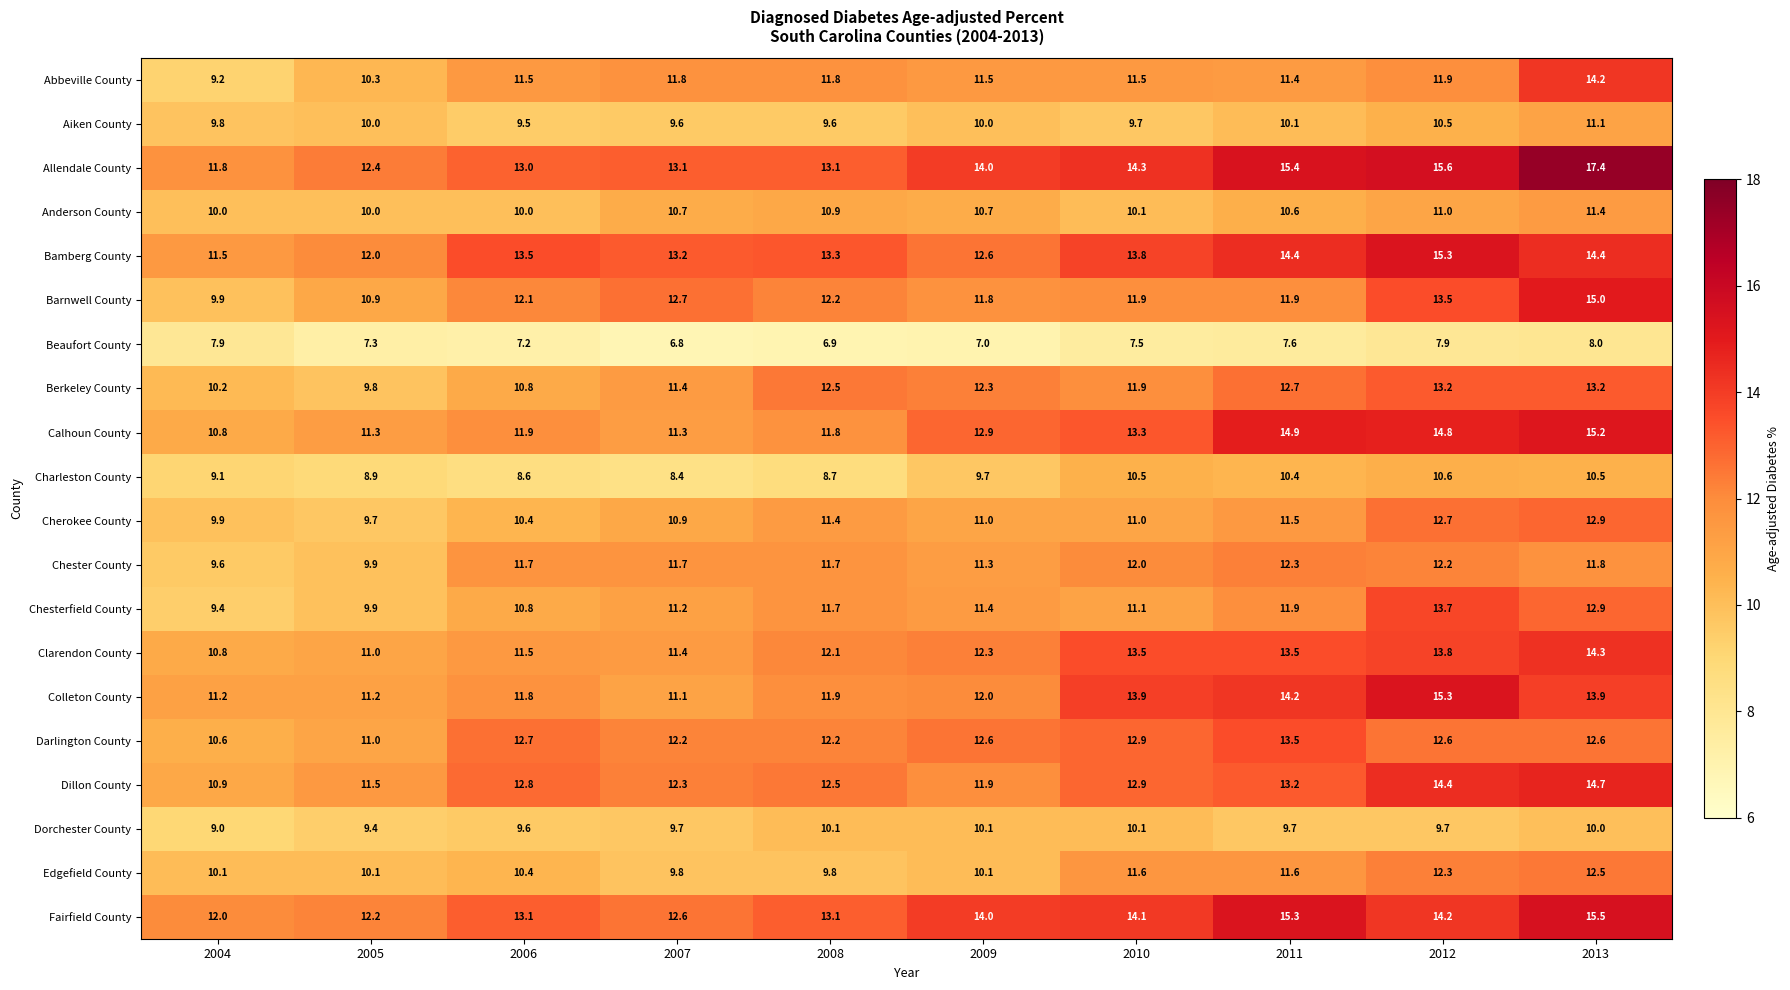

Which label corresponds to the smallest value in the chart?

2007